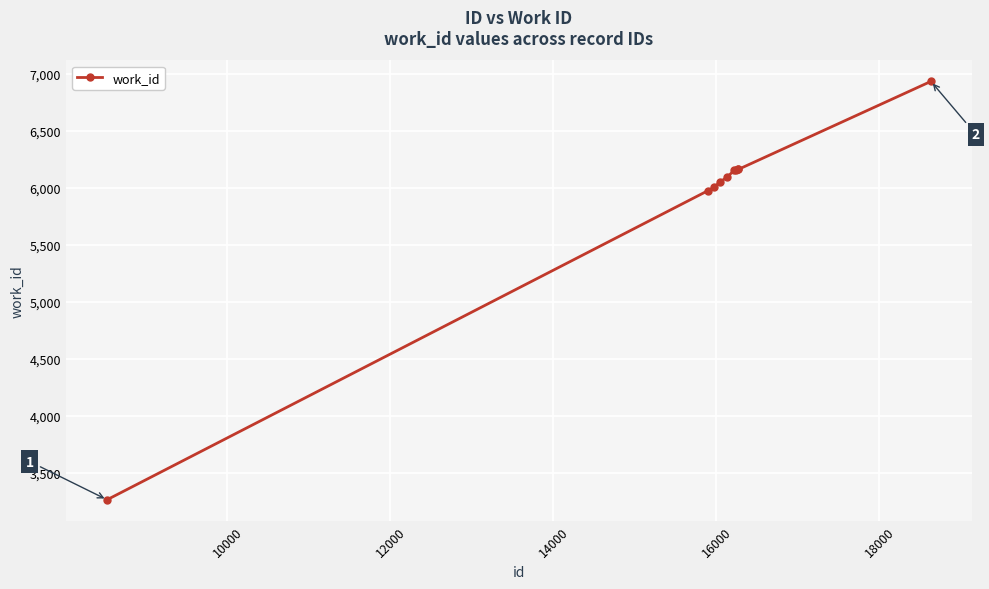

What is the minimum value shown in the chart?

3265